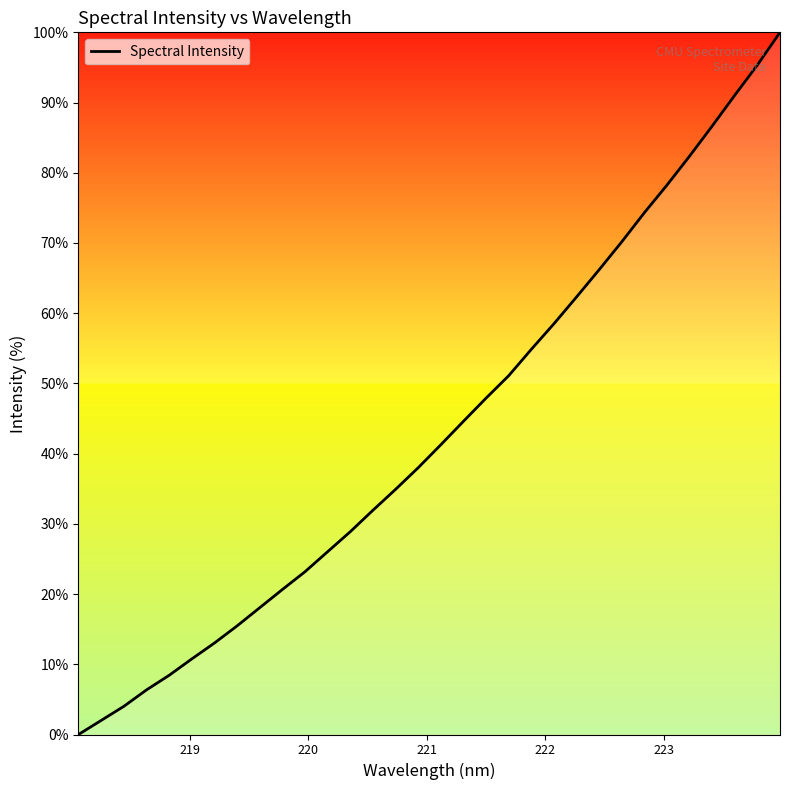

Reading right to left, transcribe all the data shown in this chart.

100.0	95.3	91.0	86.7	82.4	78.2	74.3	70.2	66.2	62.3	58.5	54.8	51.1	47.9	44.6	41.3	38.0	34.9	31.9	28.9	26.0	23.2	20.6	18.1	15.5	13.0	10.8	8.4	6.3	4.0	2.0	0.0